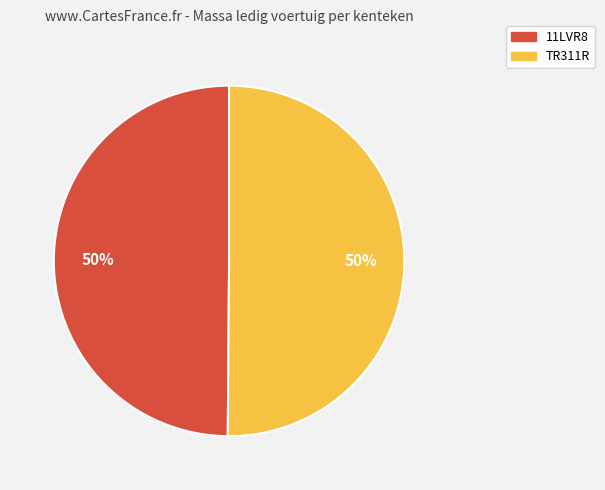

Is it true that 11LVR8 is 56% of the pie?

False